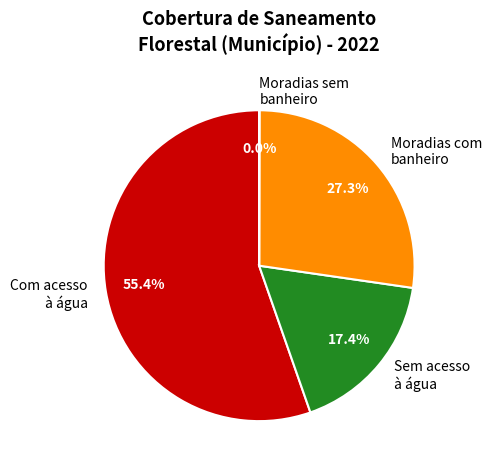

Does Com acesso à água represent more than half of the total?

Yes